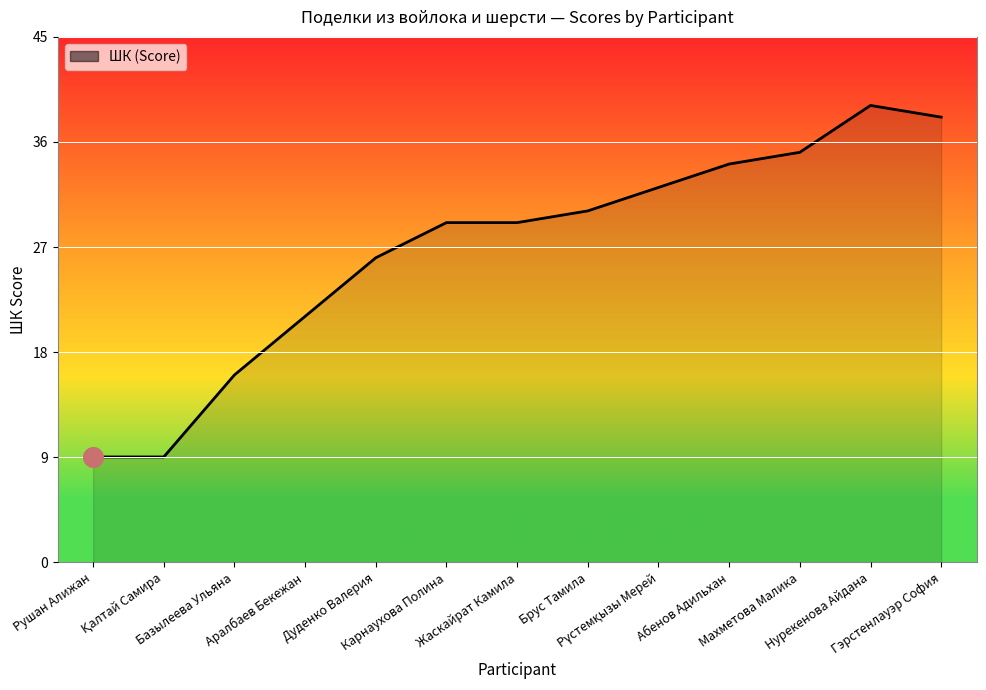

Between Абенов Адильхан and Жаскайрат Камила, which is larger?

Абенов Адильхан